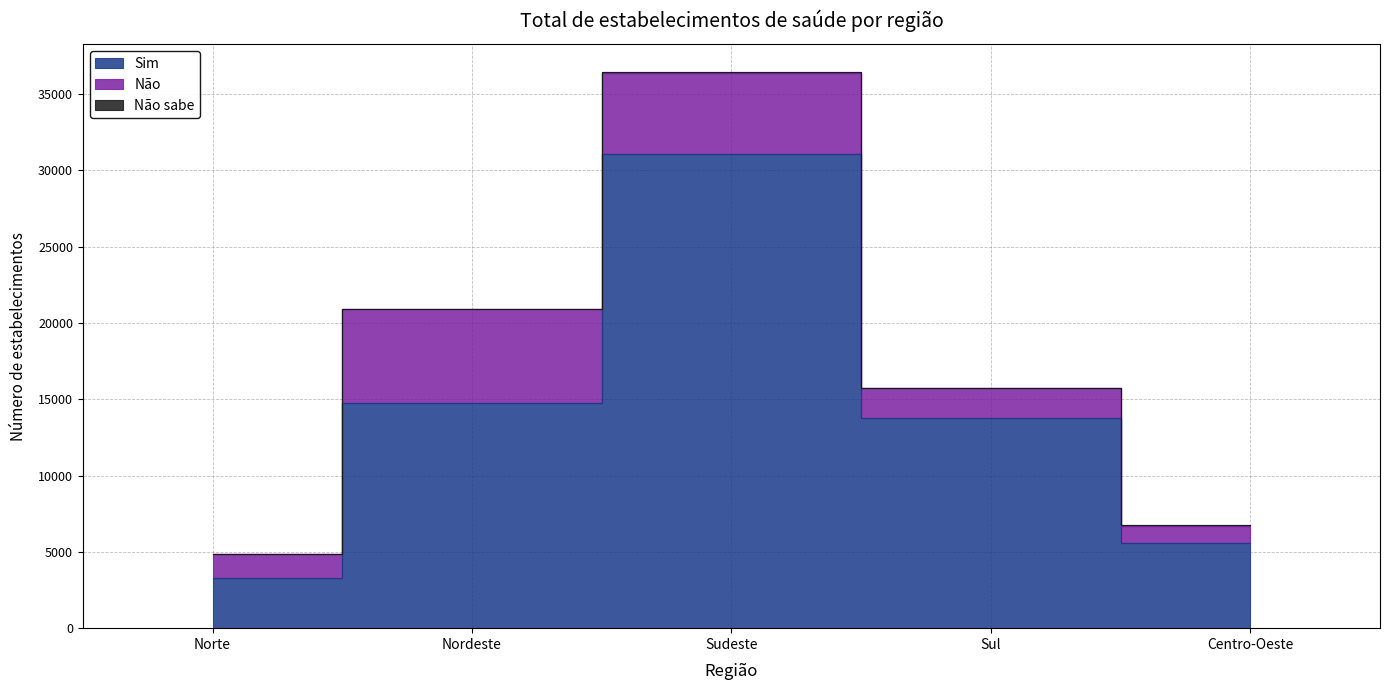

How many interior local peaks does the Sim series have?

1